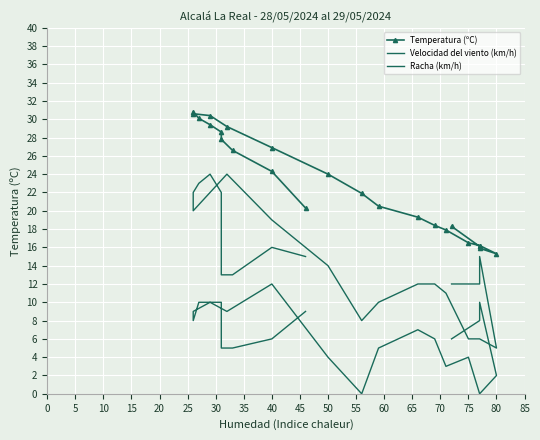

What are all the series names shown in the legend?

Temperatura (ºC), Velocidad del viento (km/h), Racha (km/h)